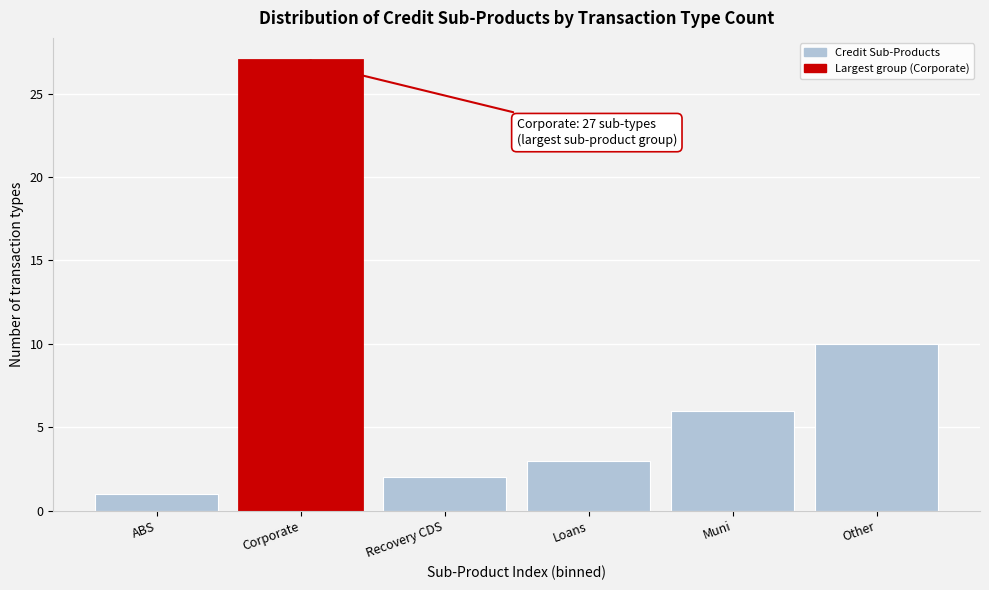

Reading left to right, extract all data points from this chart.

1	27	2	3	6	10